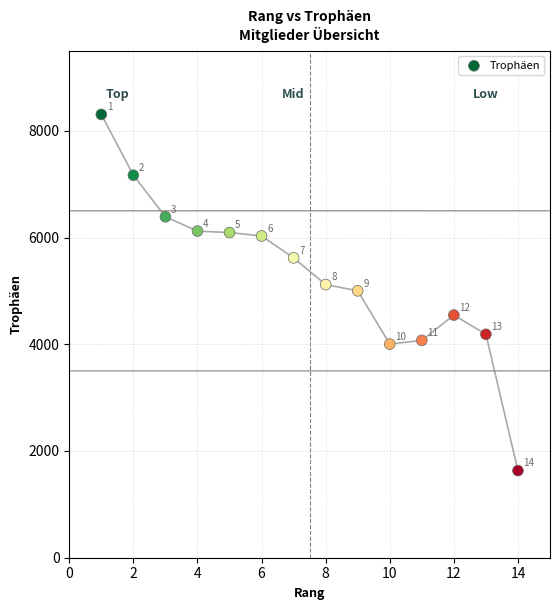

What Y value in the scatter plot is closest to 4969?

5001